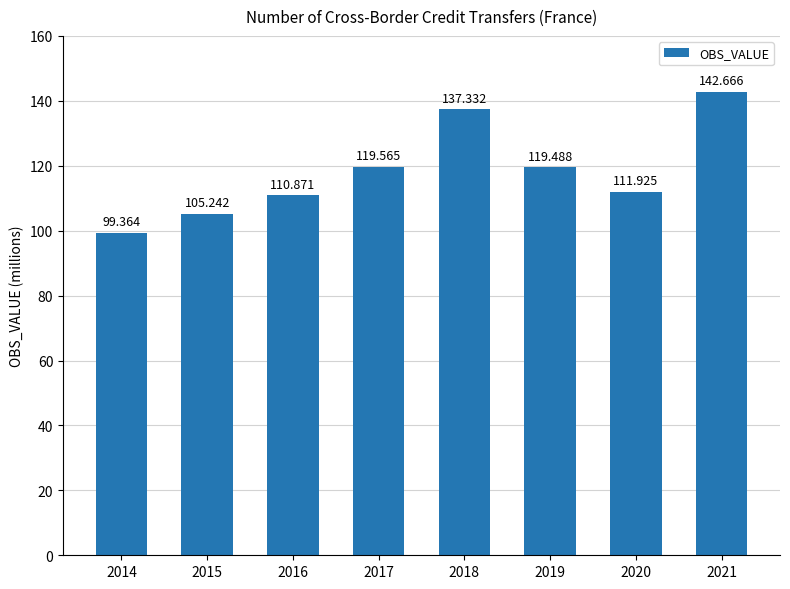

How many bars are there in total?

8